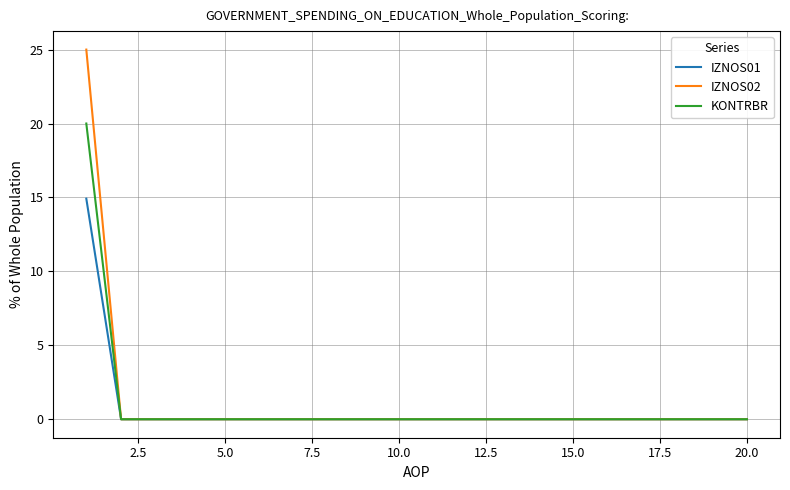

What is the highest value of the KONTRBR series?

20.0